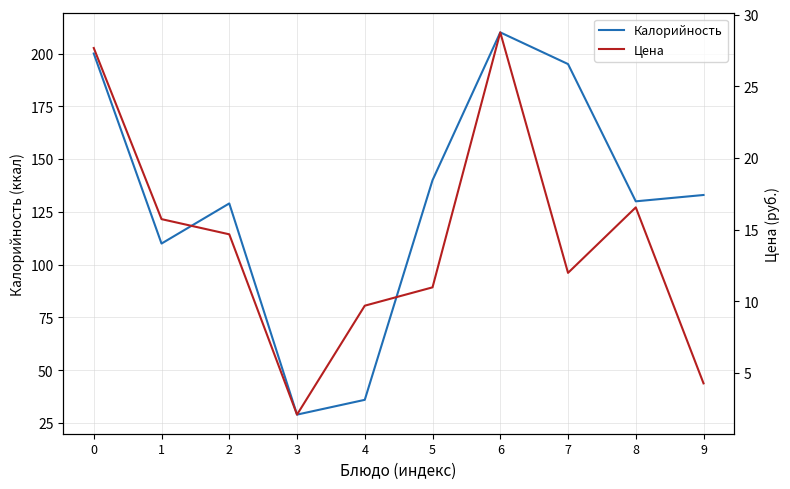

Between 0 and 3, which series saw the biggest shift?

Калорийность